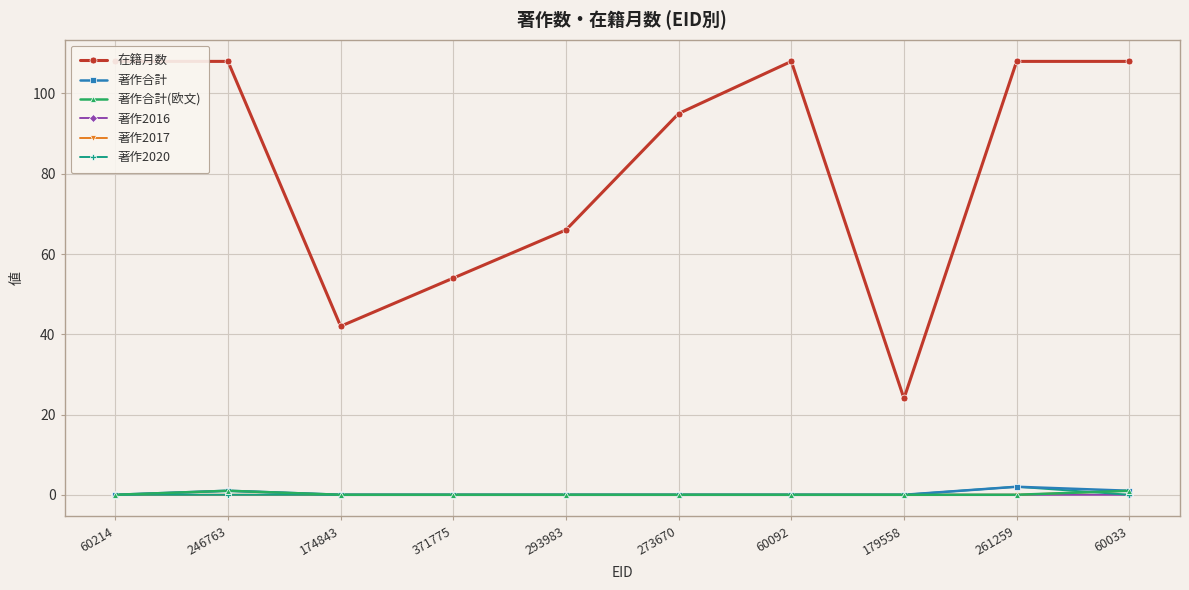

True or false: 著作合計(欧文) and 著作合計 cross at least once.

False